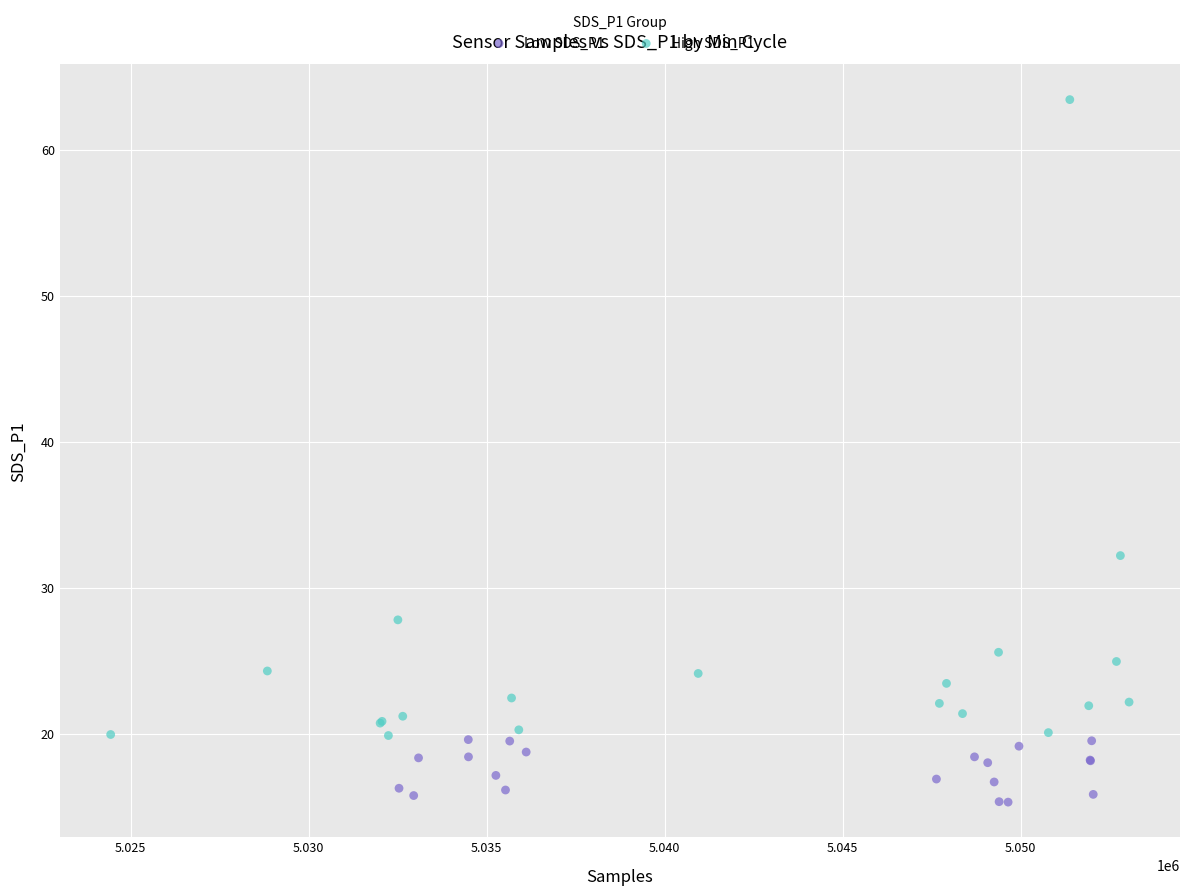

What are all the series names shown in the legend?

Low SDS_P1, High SDS_P1